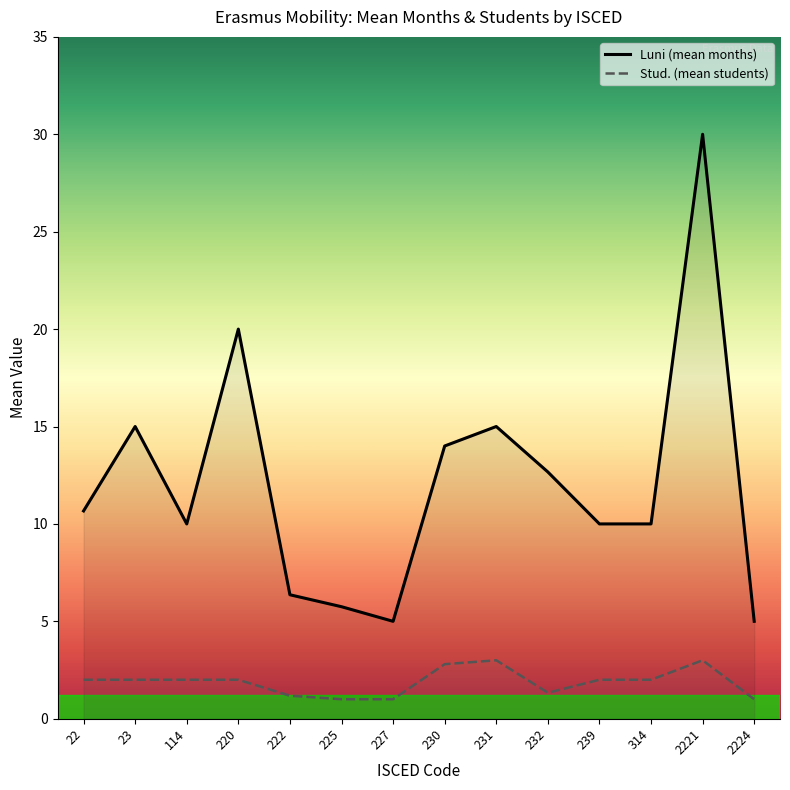

At which label is Stud. closest to 2?

22